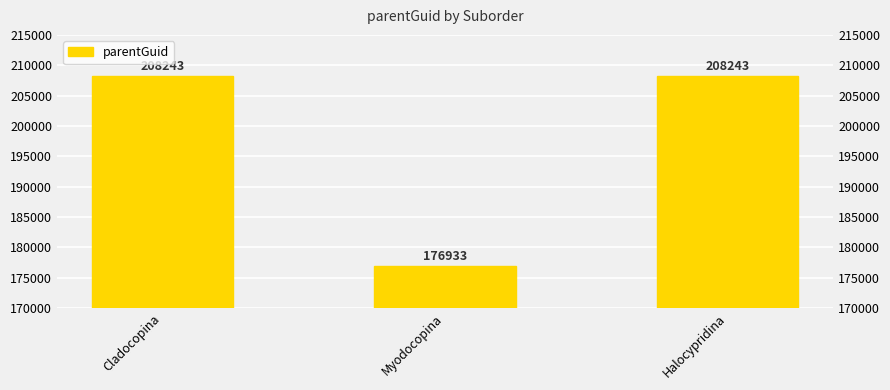

Reading left to right, list all the values displayed in this chart.

Cladocopina=208243	Myodocopina=176933	Halocypridina=208243